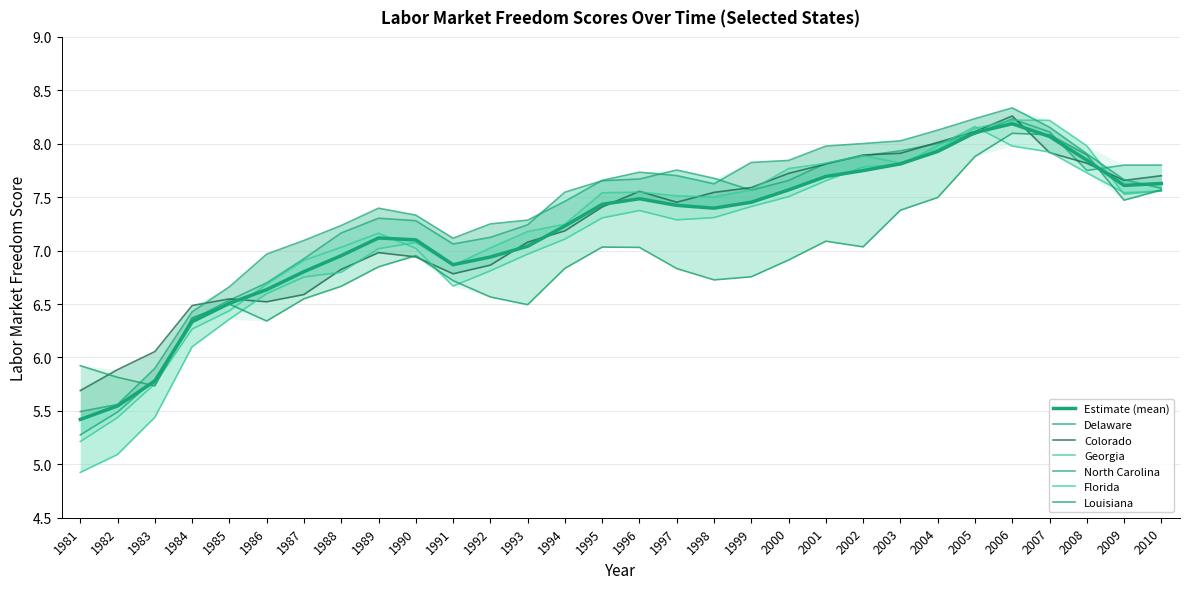

What is the total value across all series at 2008?

47.1